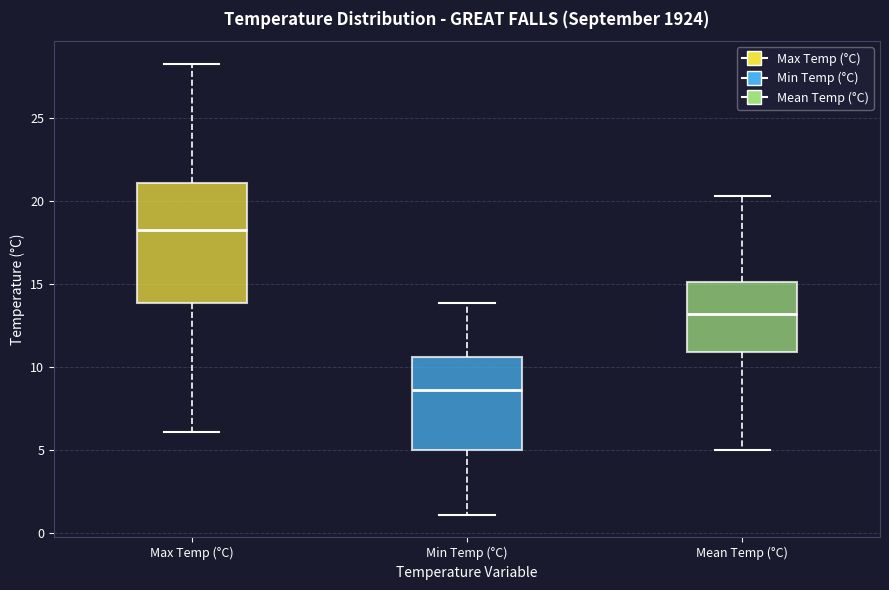

Which box is the tallest, from its lower edge to its upper edge?

Max Temp (°C)